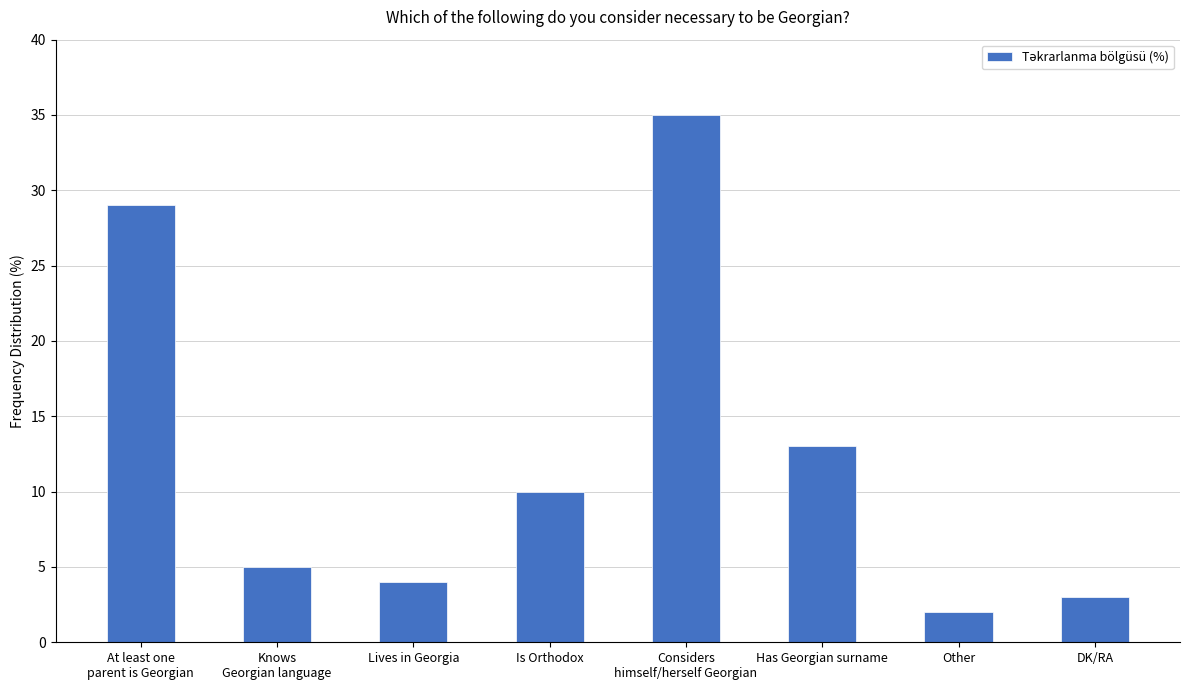

The chart shows a value of 18 at At least one
parent is Georgian. True or false?

False